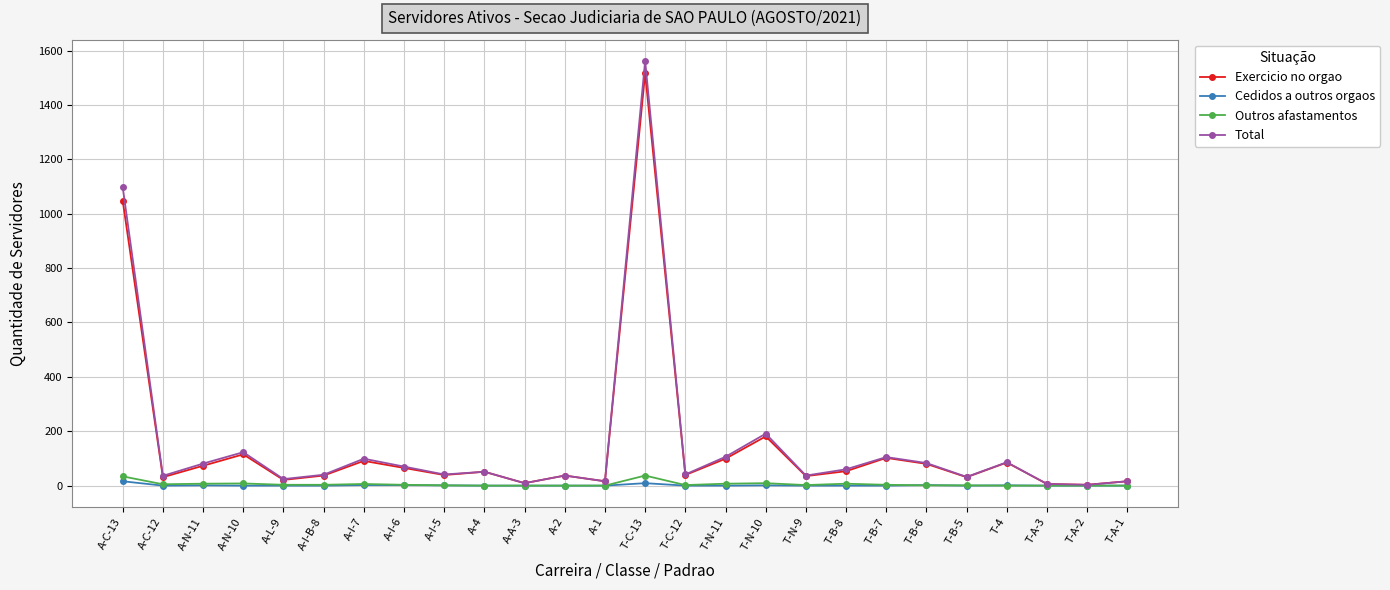

What is the greatest value displayed?

1562